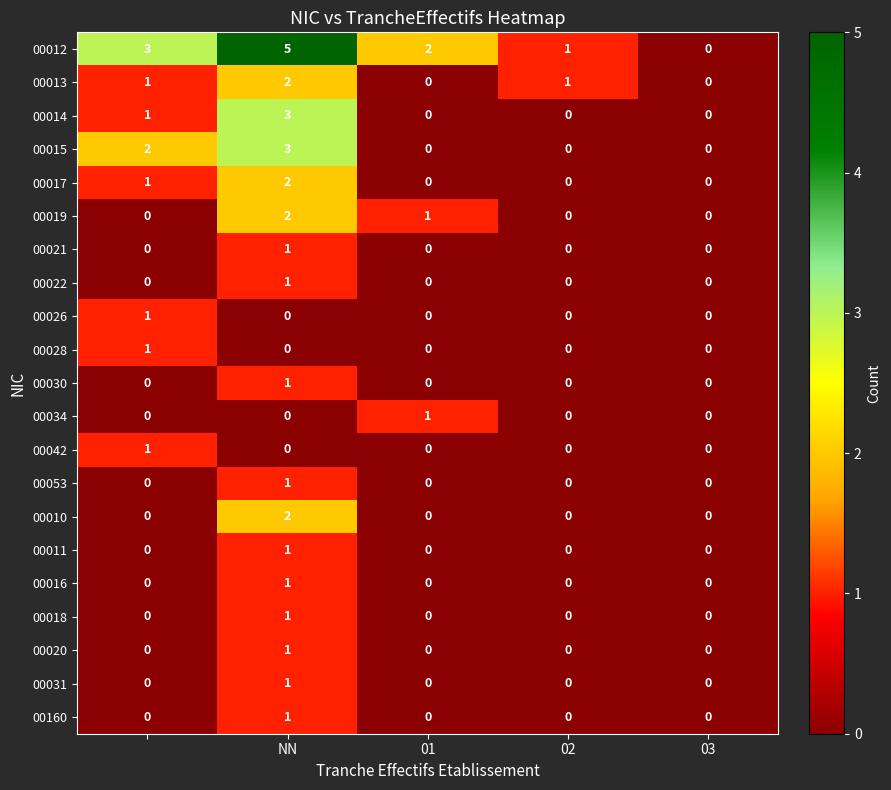

What is the maximum value shown in the chart?

5